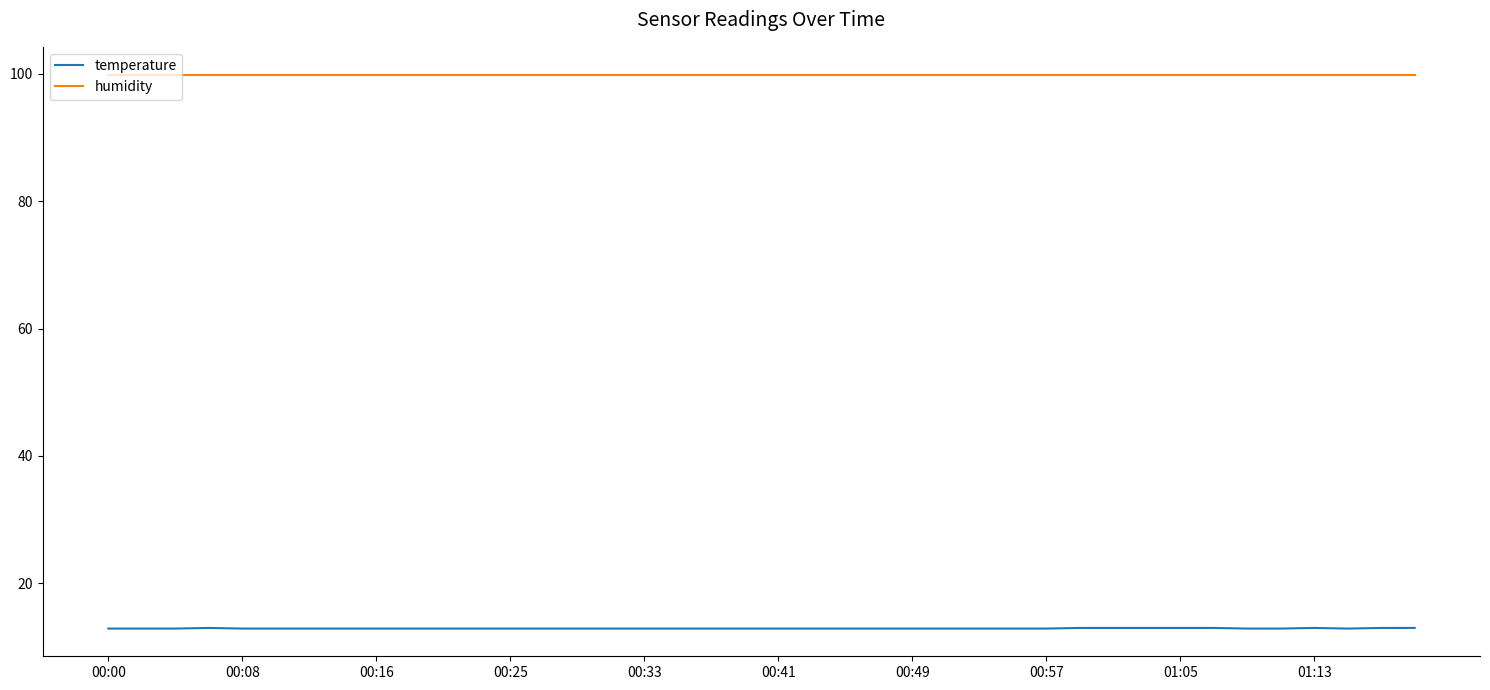

Which series has the largest total across all categories?

humidity